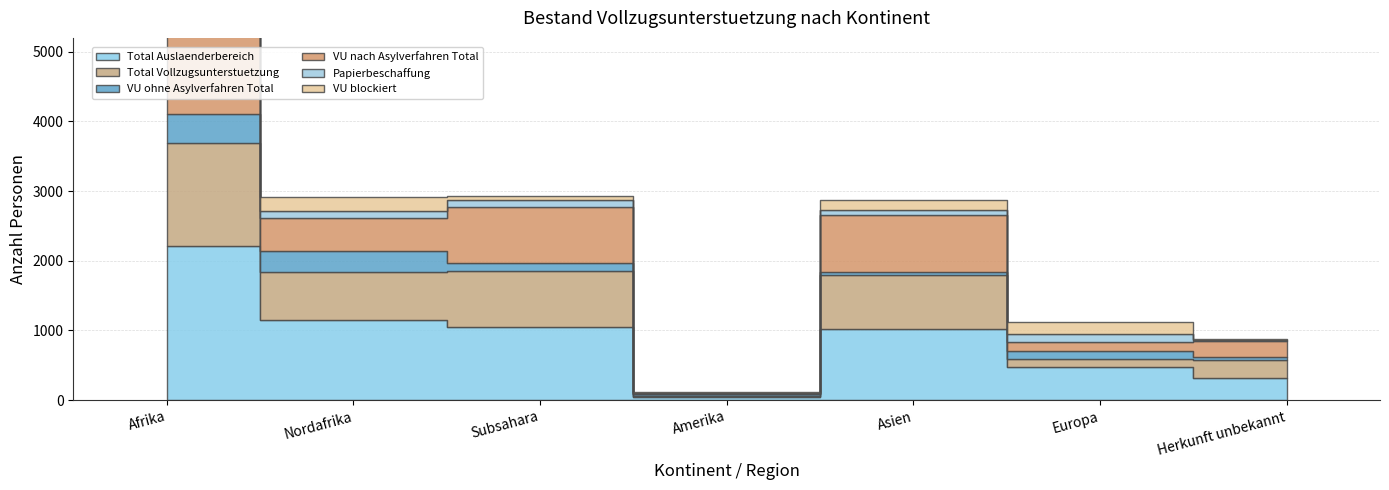

Which series has the largest range (max minus min)?

Total Auslaenderbereich